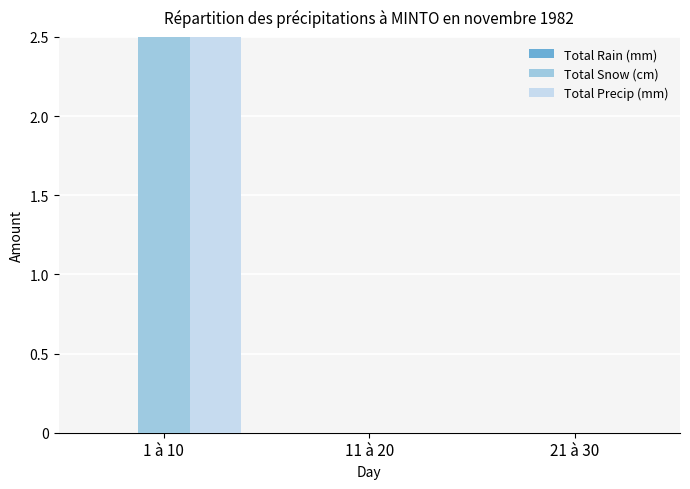

How many Total Precip (mm) values are between 0 and 3?

3